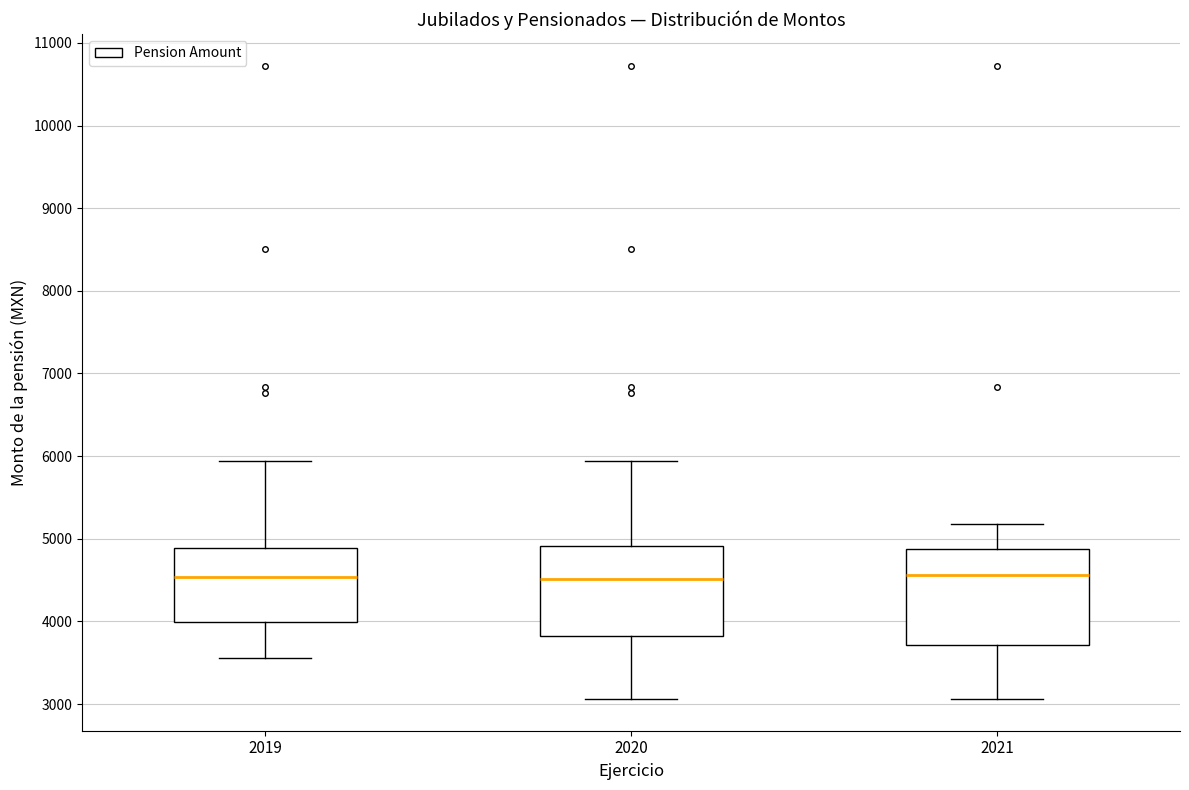

Reading left to right, transcribe this box plot: for each box, give where its median line is, the range the box spans, and where its two whiskers end, as read against the y-axis. The values are not printed on the chart, so give them approximately, as read against the axis.

2019: median 4500, box 4000 to 4900, whiskers 3600 to 5900
2020: median 4500, box 3800 to 4900, whiskers 3100 to 5900
2021: median 4600, box 3700 to 4900, whiskers 3100 to 5200